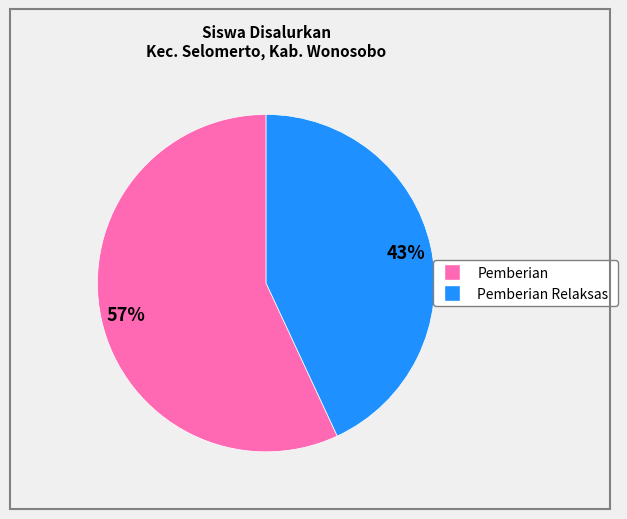

Is there any slice that represents more than half of the pie?

Yes